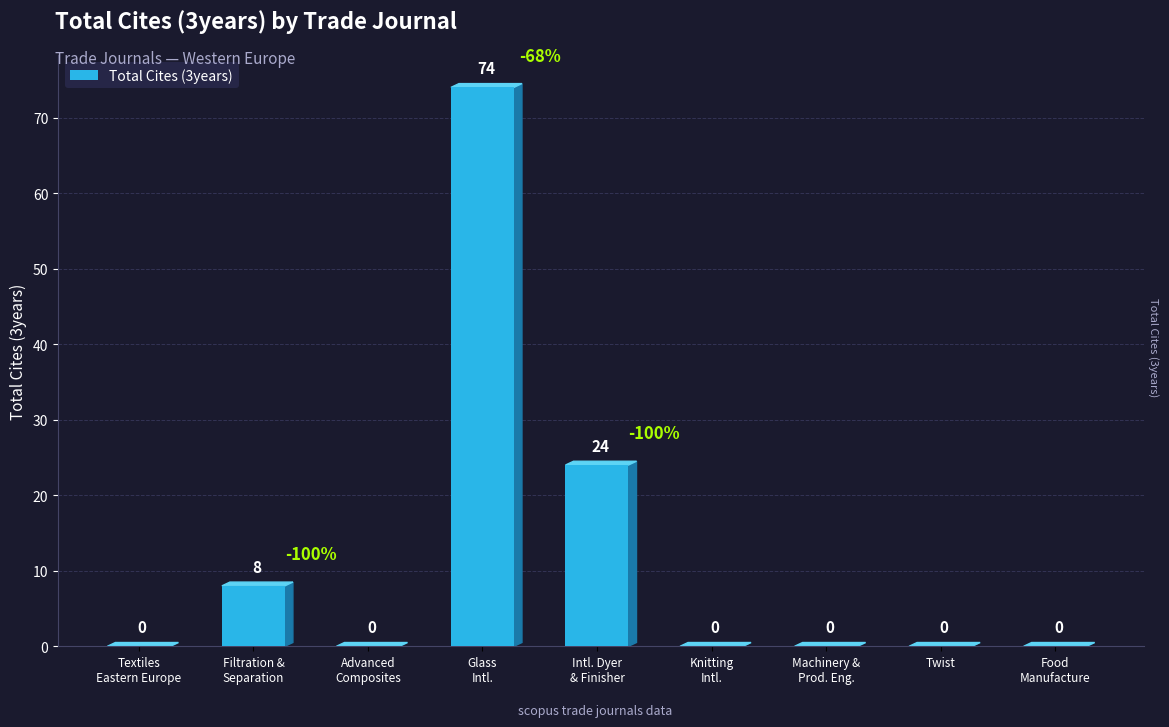

At which label is the value closest to 37?

Intl. Dyer
& Finisher